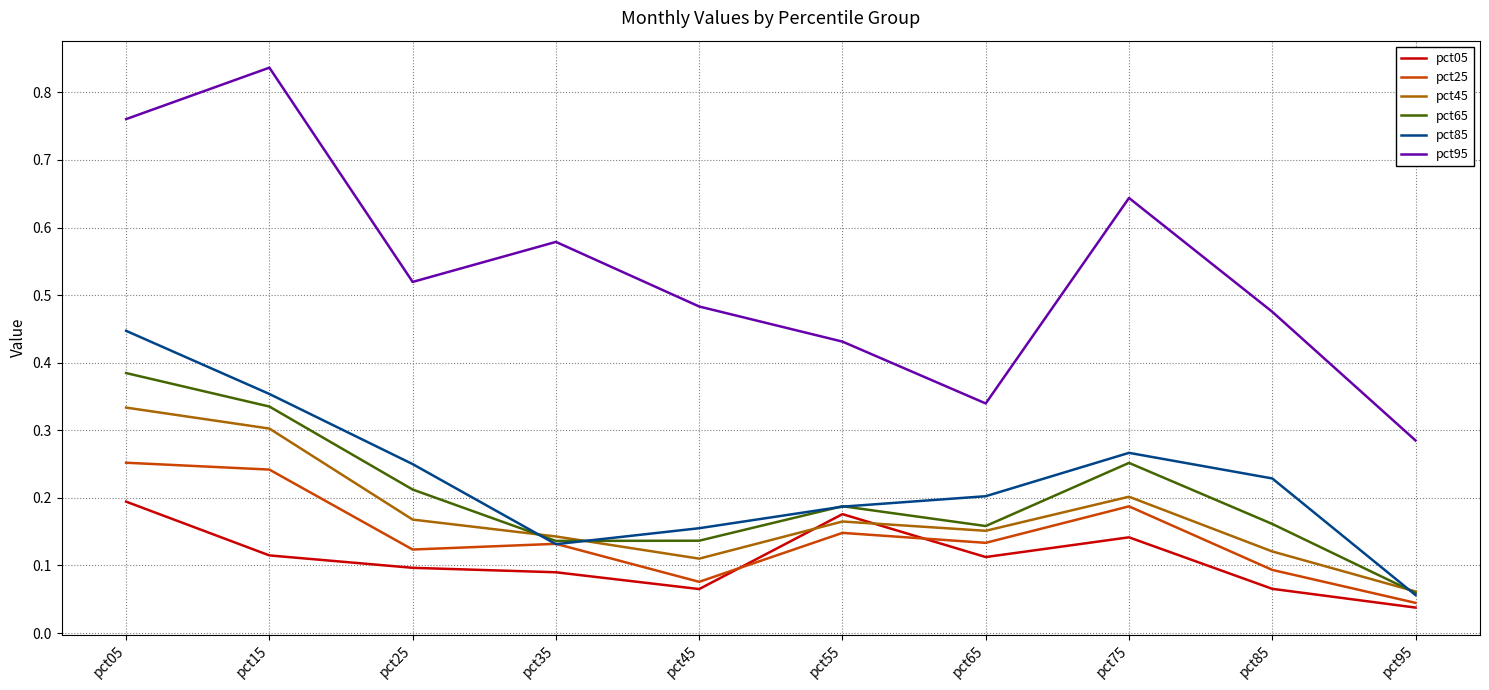

Count the pct25 values in the range 0 to 1.

10